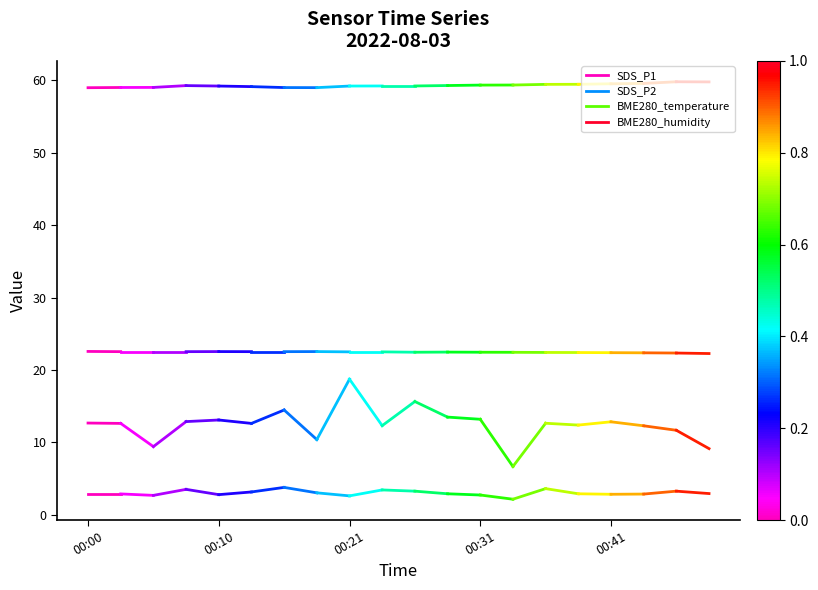

Rank the series by their maximum value, from highest to lowest.

BME280_humidity, BME280_temperature, SDS_P1, SDS_P2